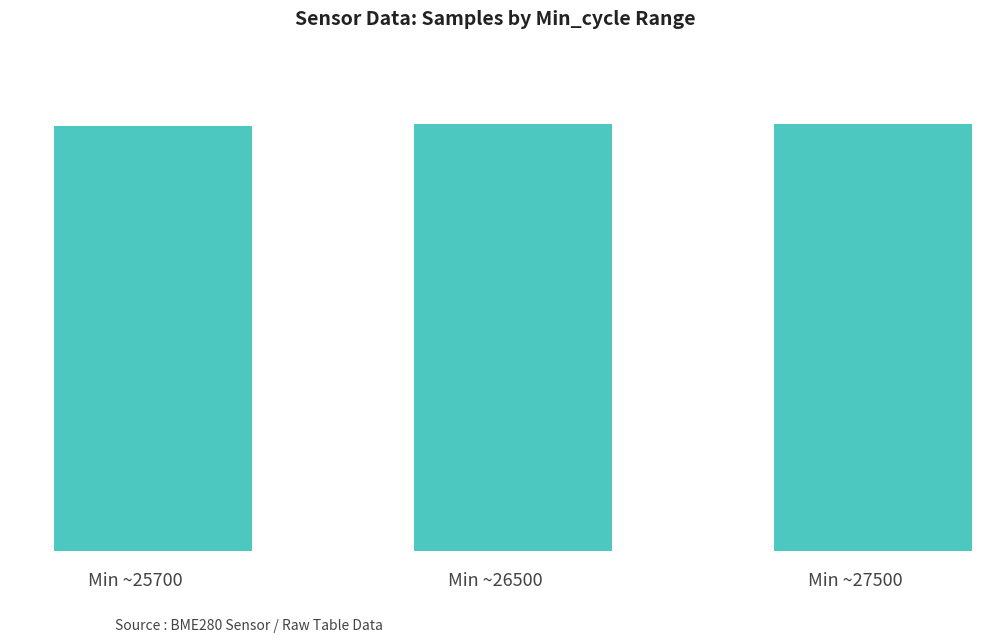

Does the chart contain any negative values?

No